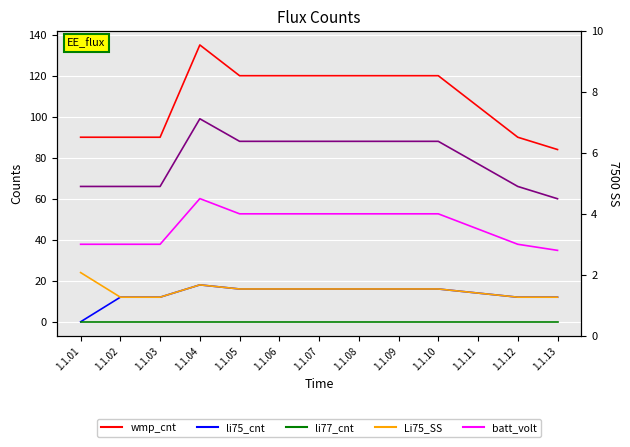

In Лекції, how many points are higher than both neighbors (excluding endpoints)?

1